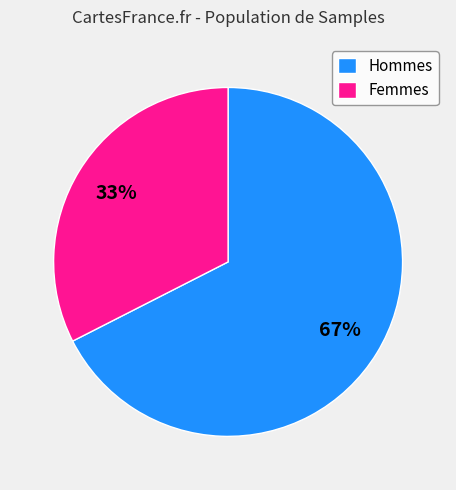

Which has a higher value, Femmes or Hommes?

Hommes